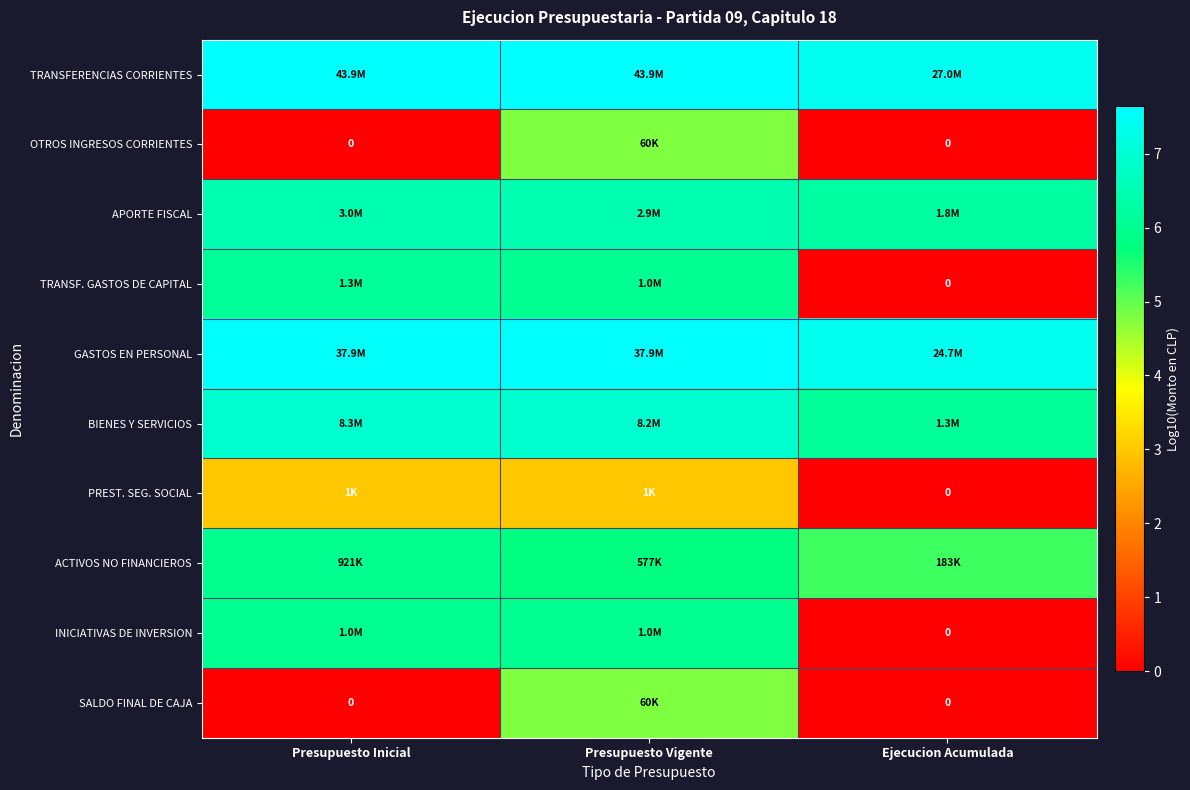

What is the approximate value of TRANSFERENCIAS CORRIENTES at Presupuesto Inicial?

7.6